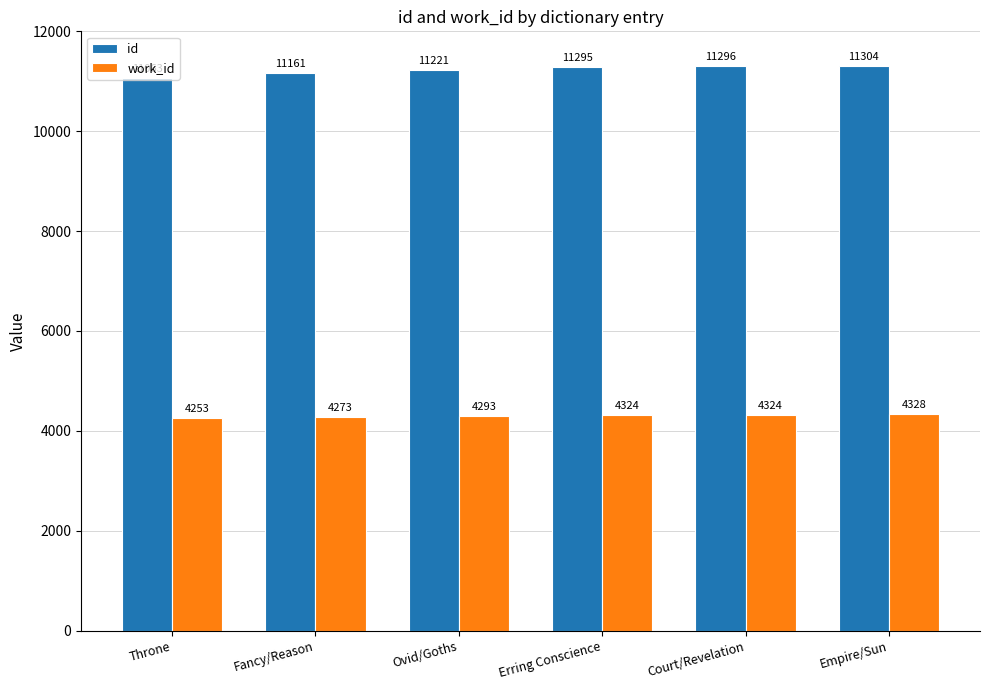

The value of id at Fancy/Reason is 7776. True or false?

False